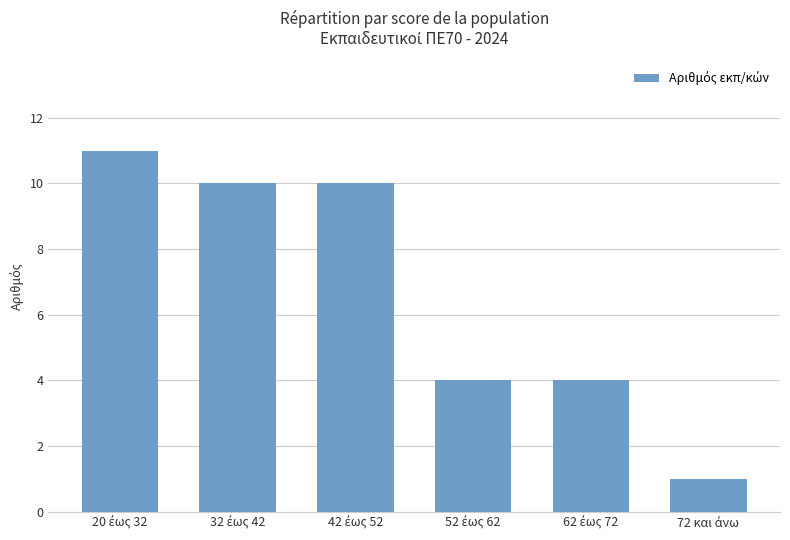

What is the difference between the maximum and minimum values?

10